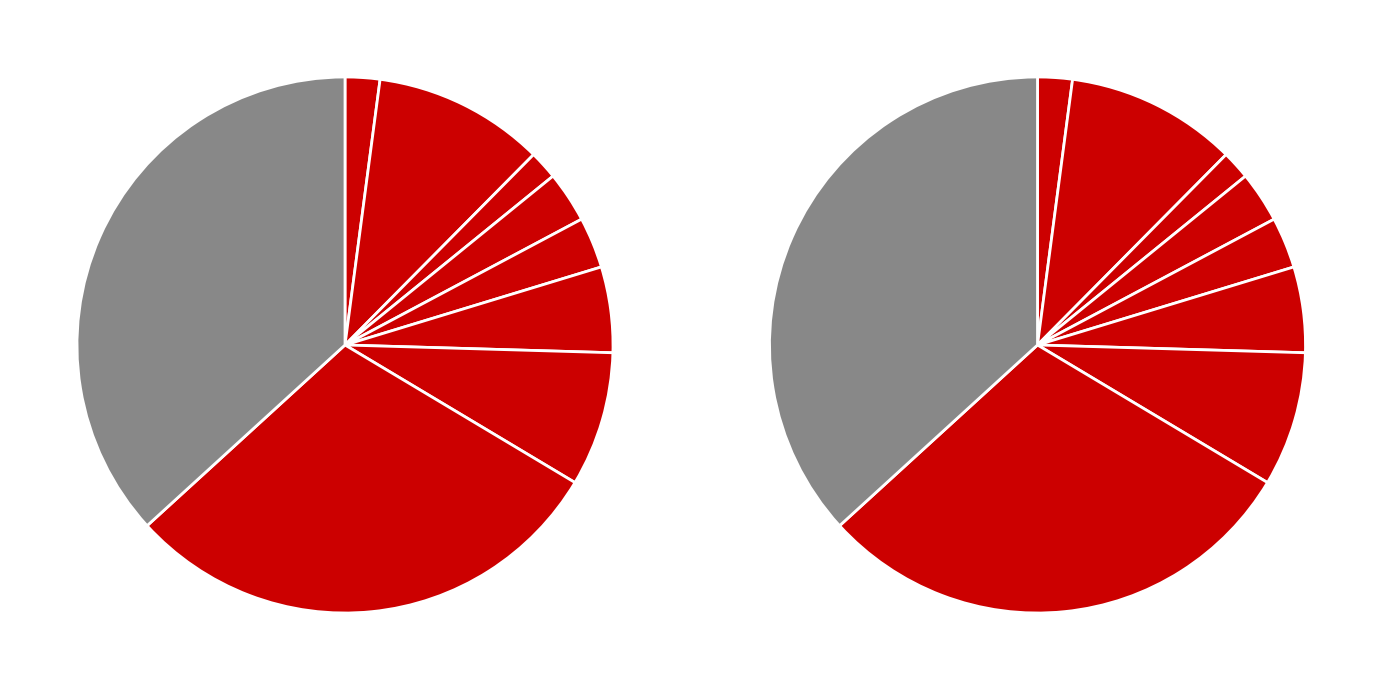

To the nearest percent, what portion does Dustin represent?

3%